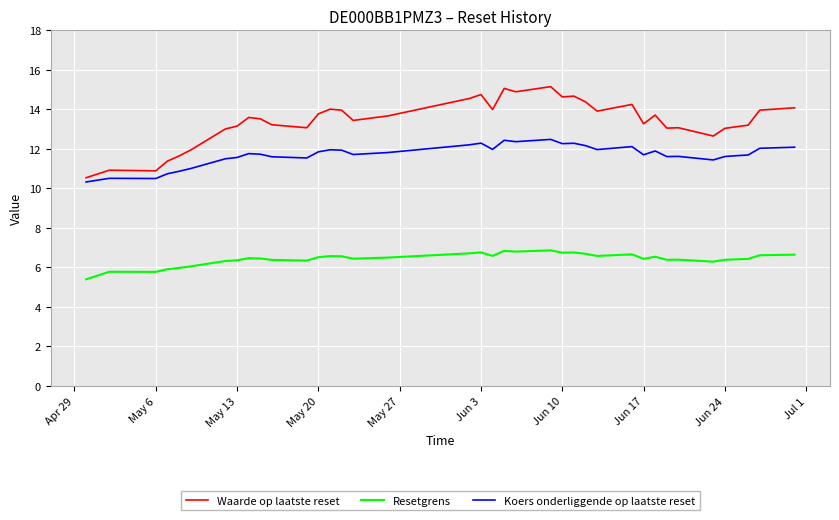

What is the maximum value for Resetgrens?

6.9